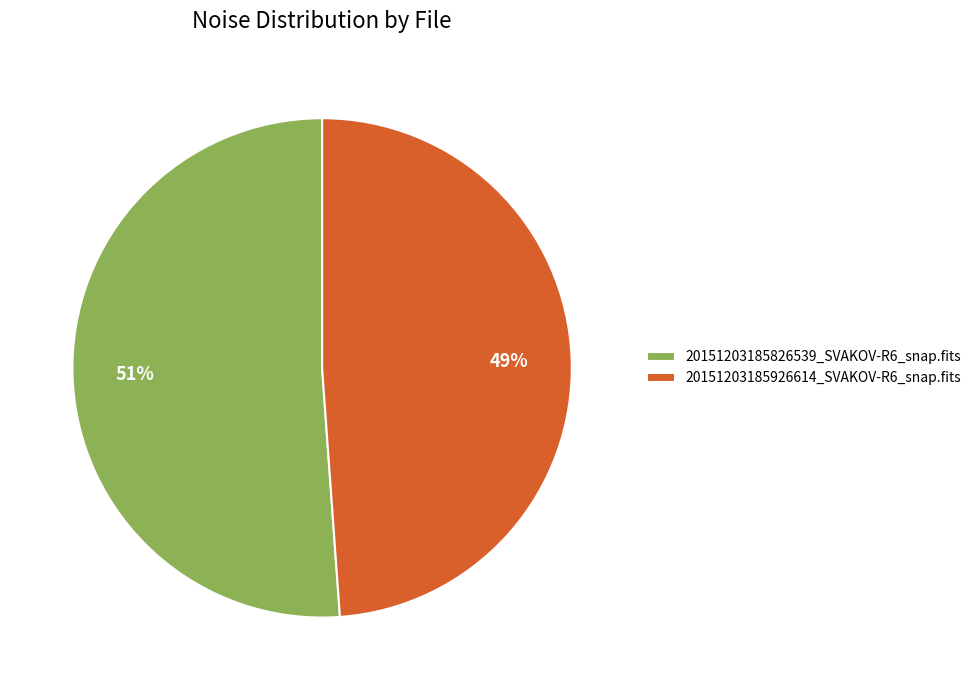

What is the smallest slice in the pie chart?

20151203185926614_SVAKOV-R6_snap.fits